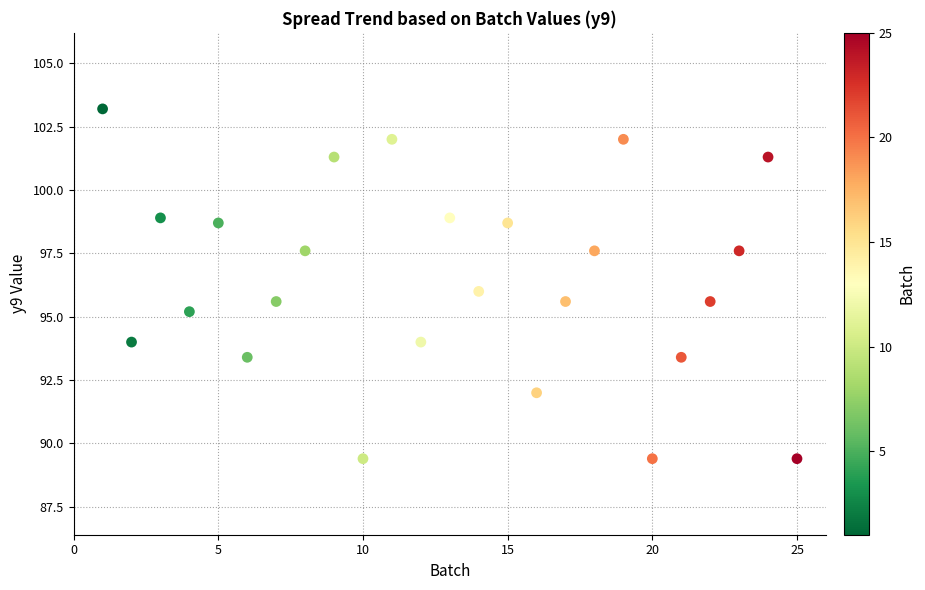

What is the range of Y values (max minus min)?

13.8